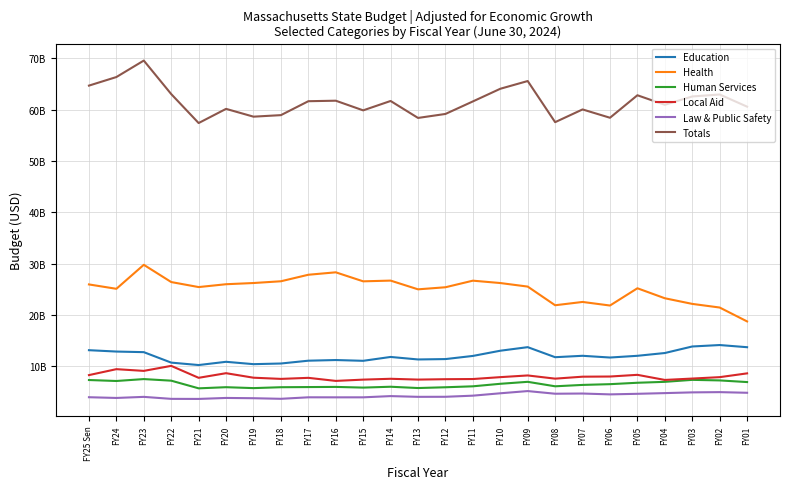

True or false: Human Services and Education cross at least once.

False